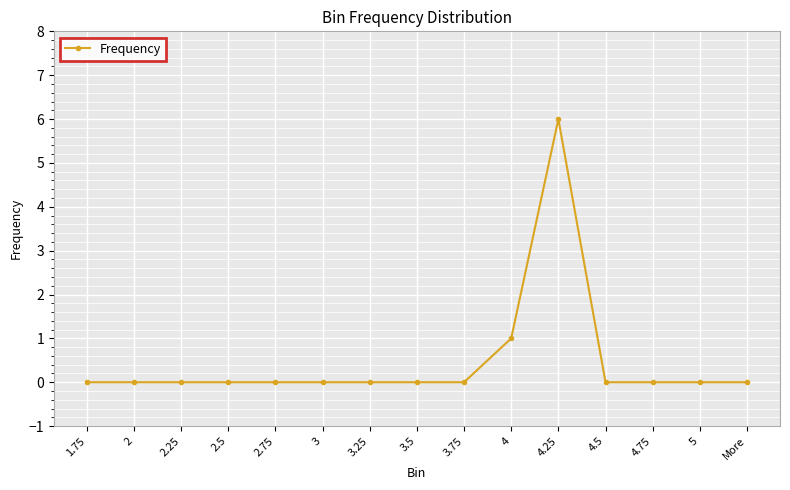

What is the greatest value displayed?

6